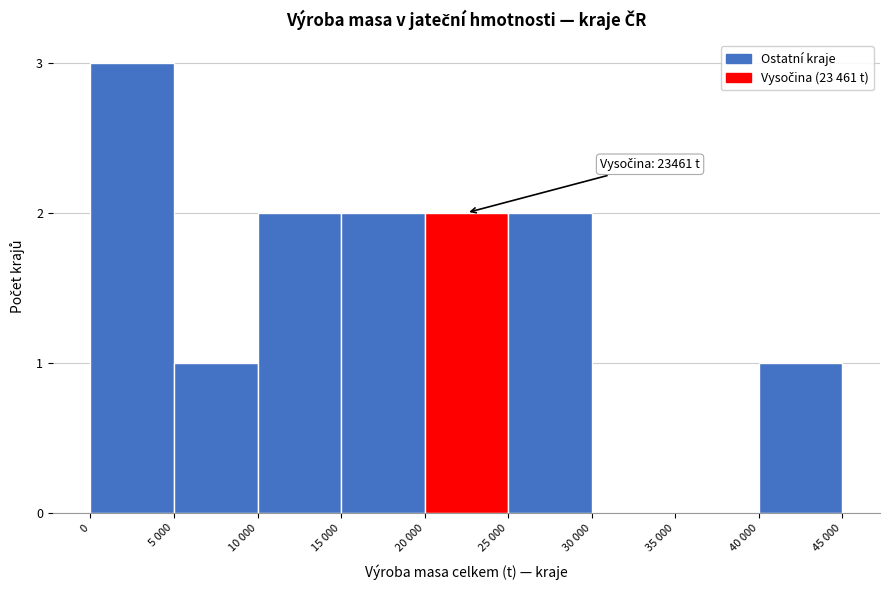

Reading right to left, extract all data points from this chart.

40 000=1	35 000=0	30 000=0	25 000=2	20 000=2	15 000=2	10 000=2	5 000=1	0=3